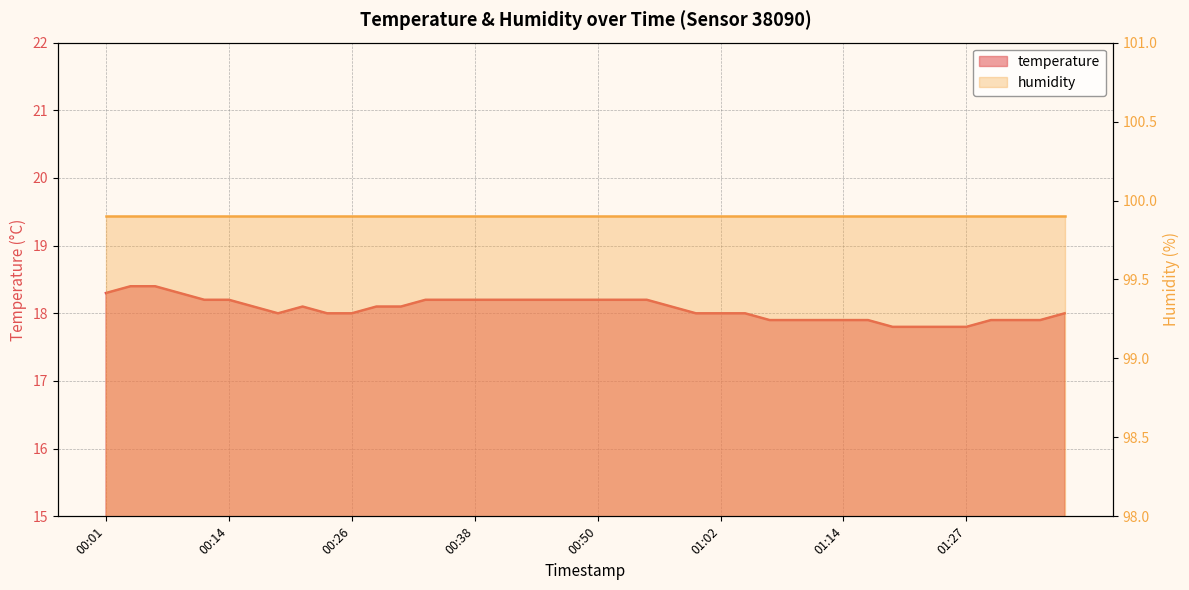

List the labels in order of value, smallest first.

01:19, 01:22, 01:24, 01:27, 01:07, 01:10, 01:12, 01:14, 01:17, 01:29, 01:32, 01:34, 00:18, 00:23, 00:26, 01:00, 01:02, 01:05, 01:37, 00:16, 00:21, 00:28, 00:31, 00:57, 00:11, 00:14, 00:33, 00:35, 00:38, 00:40, 00:43, 00:45, 00:48, 00:50, 00:52, 00:55, 00:01, 00:09, 00:04, 00:06